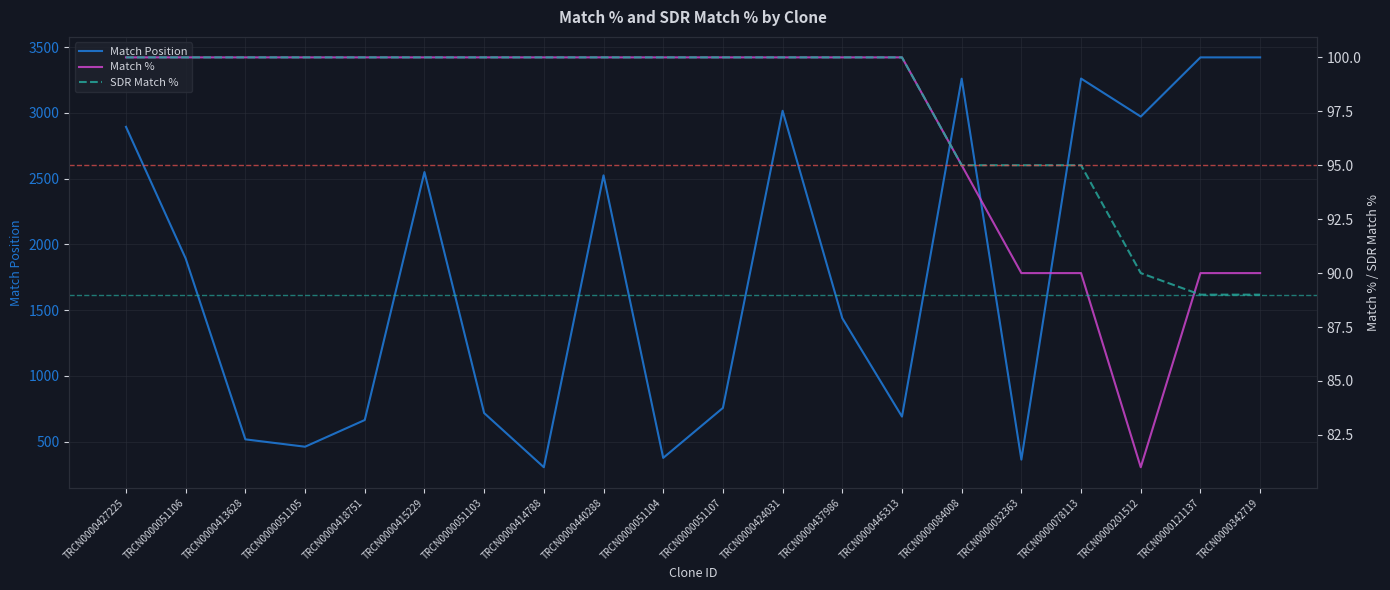

How many lines are shown in the chart?

3